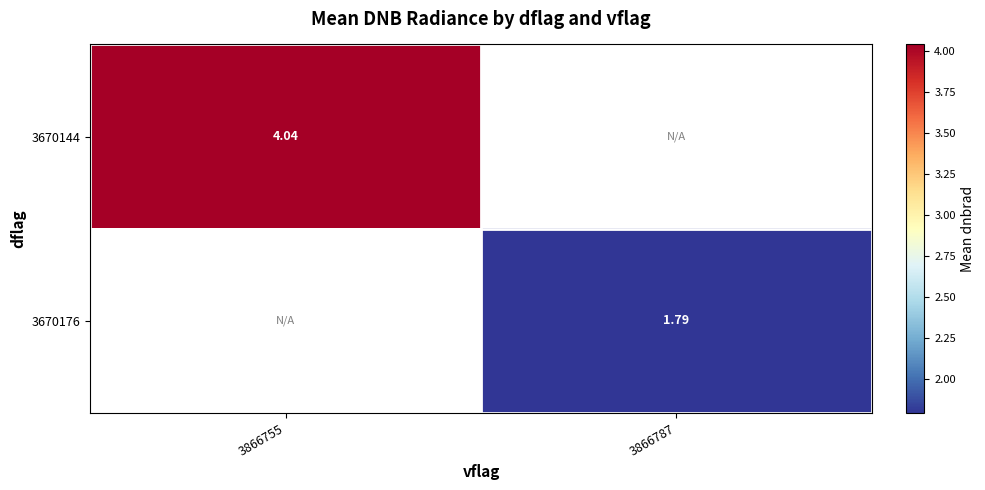

Is the value of 3670176 at 3866755 greater than the value of 3670144 at 3866787?

No